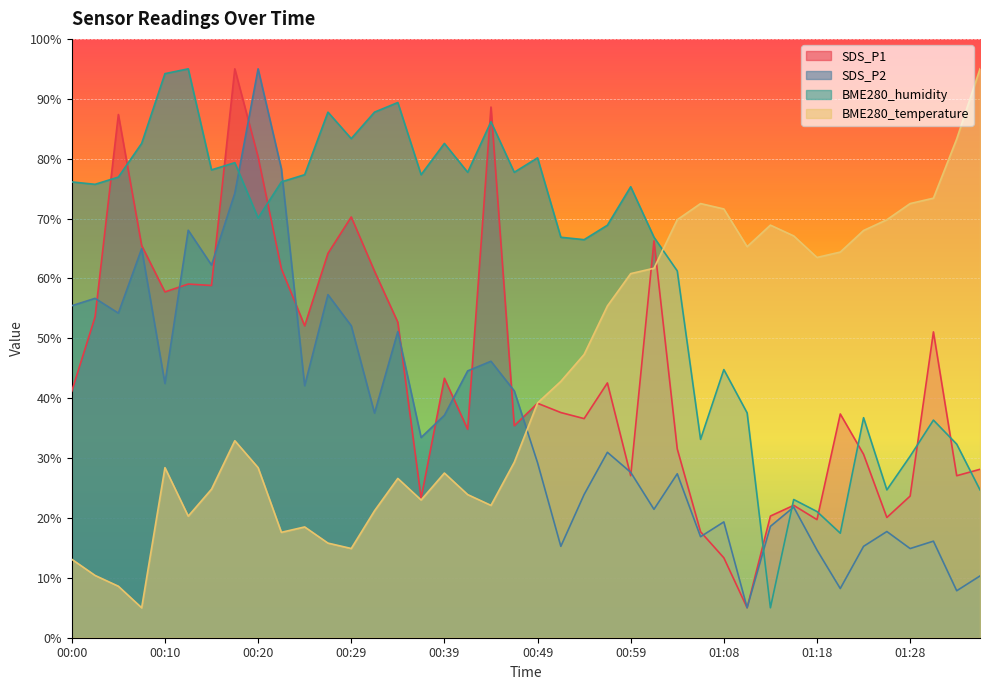

What is the lowest value of the SDS_P1 series?

5.0